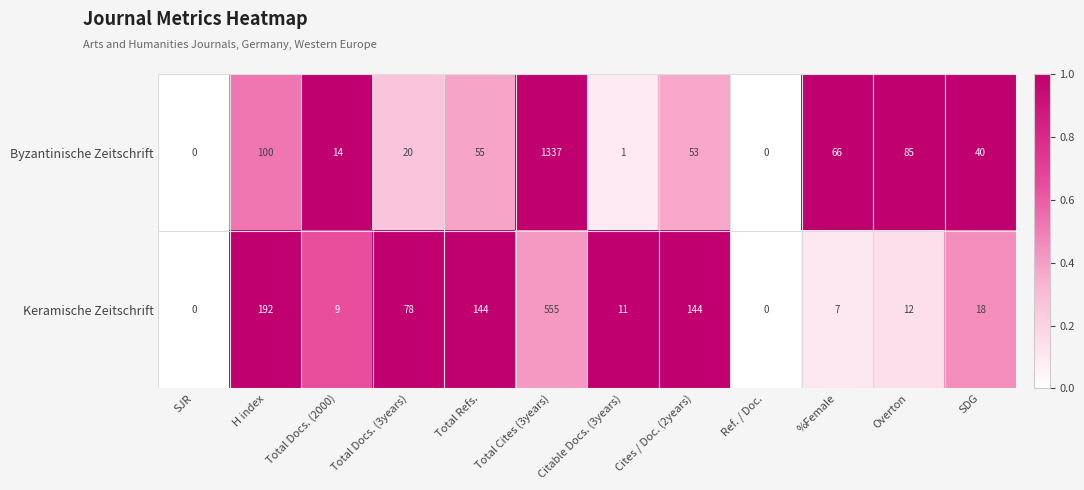

What is the difference between the maximum and minimum values in the Keramische Zeitschrift series?

555